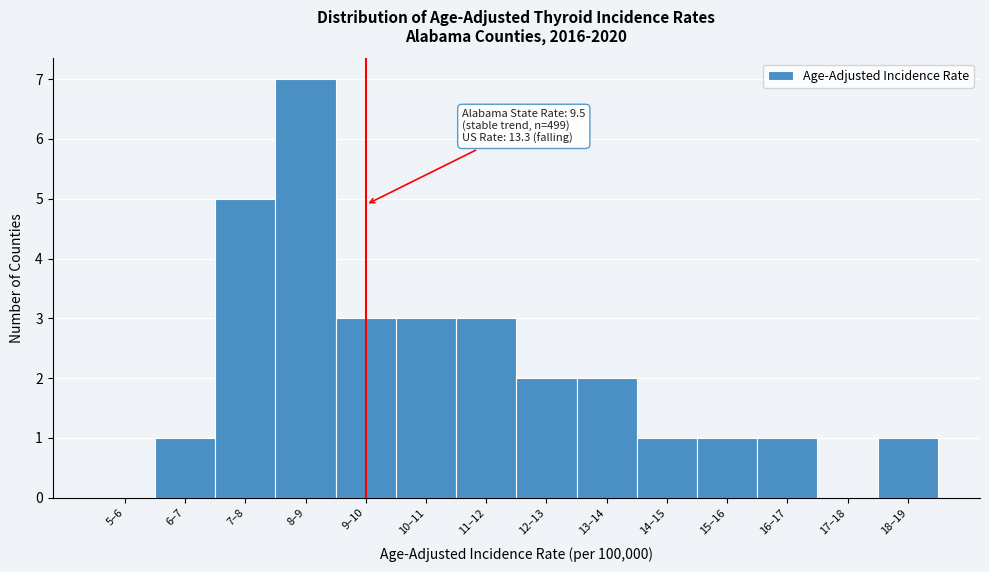

Reading left to right, transcribe all the data shown in this chart.

5–6=0	6–7=1	7–8=5	8–9=7	9–10=3	10–11=3	11–12=3	12–13=2	13–14=2	14–15=1	15–16=1	16–17=1	17–18=0	18–19=1